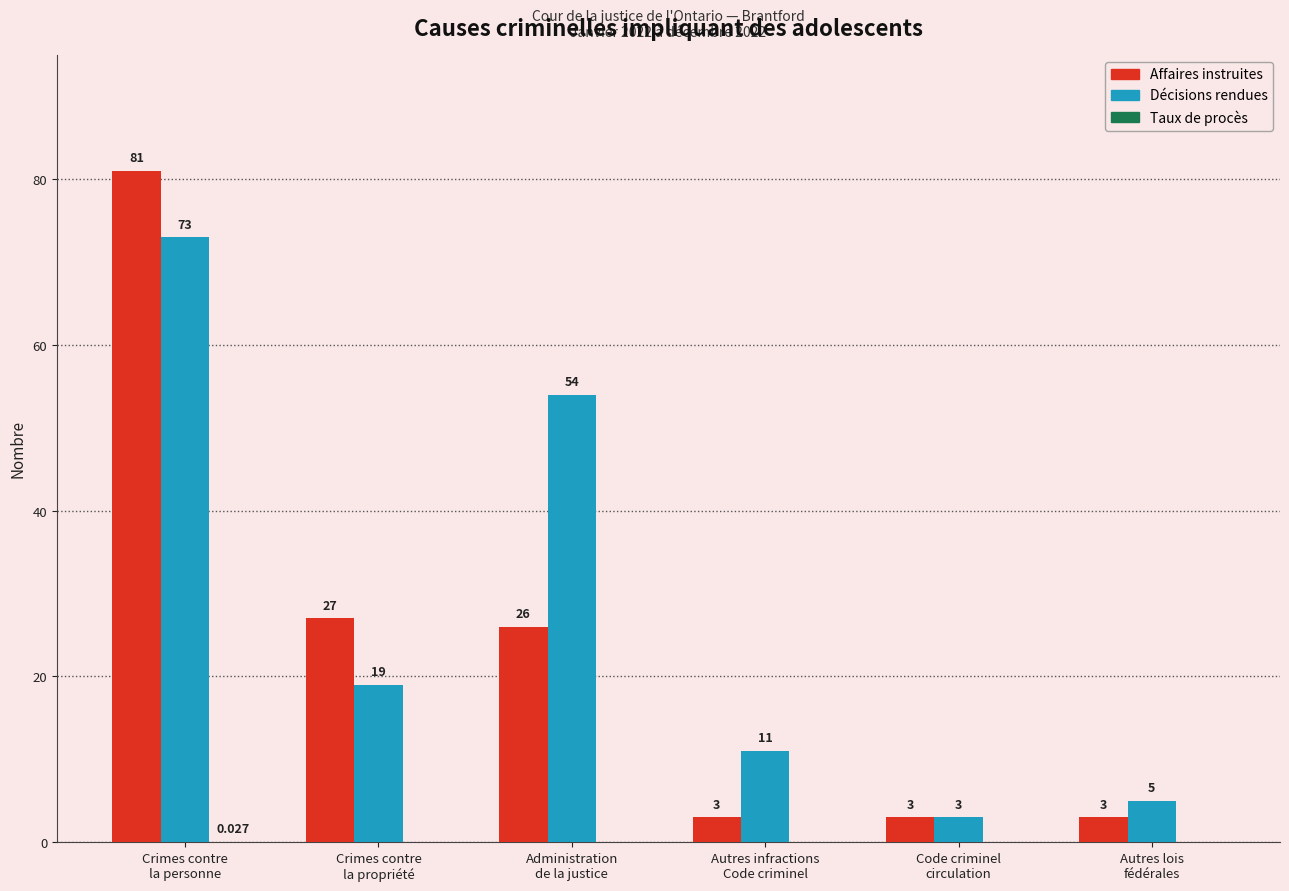

Which series has the largest total across all categories?

Décisions rendues